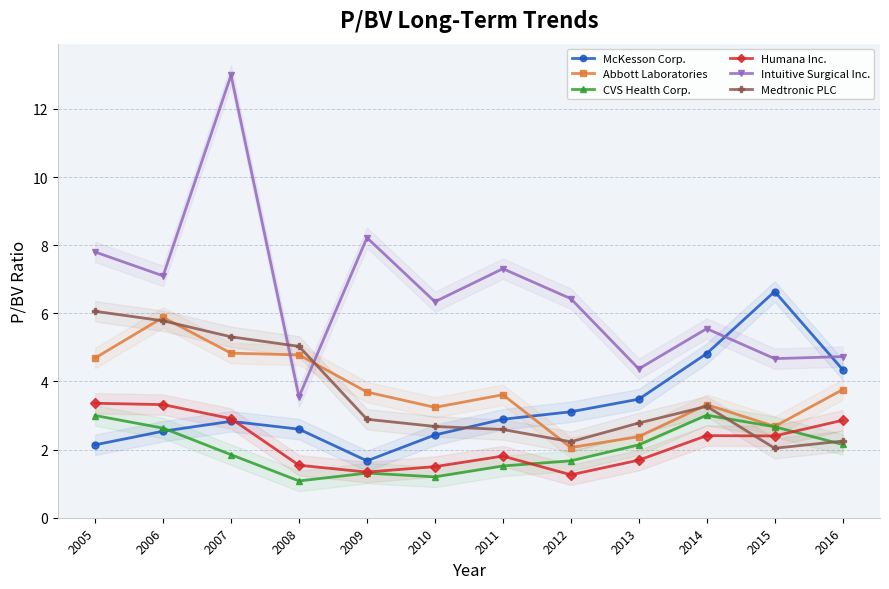

How many values in the Intuitive Surgical Inc. series exceed 6?

7